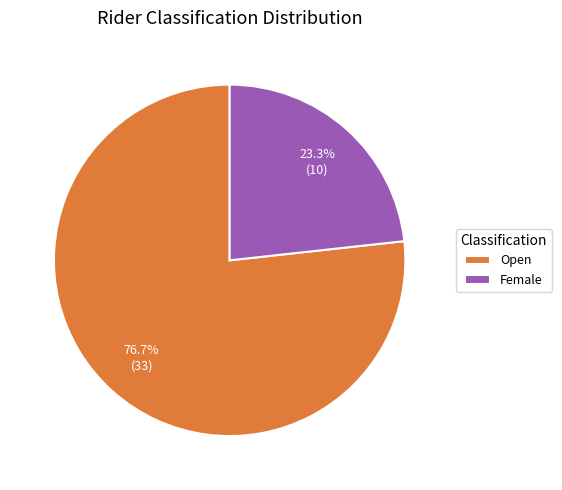

Does Open account for over 50% of the chart?

Yes